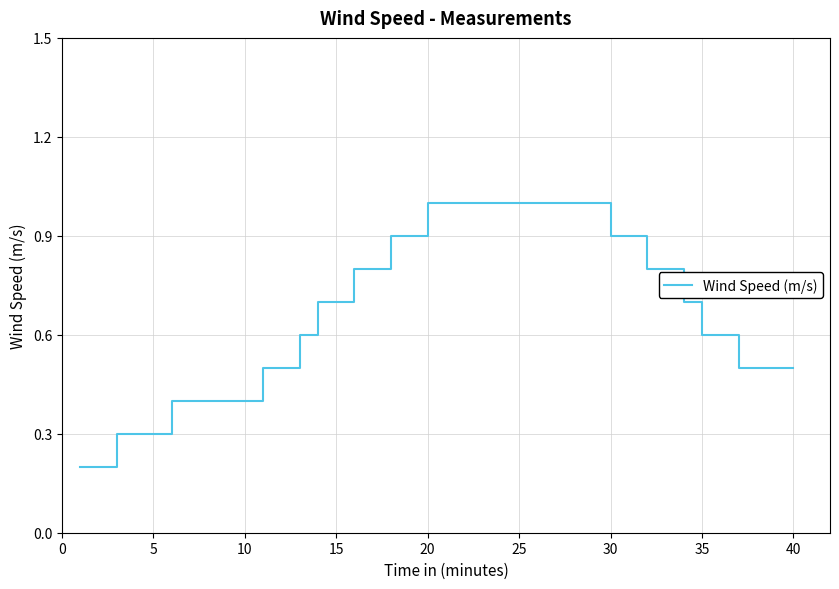

What is the greatest value displayed?

1.0